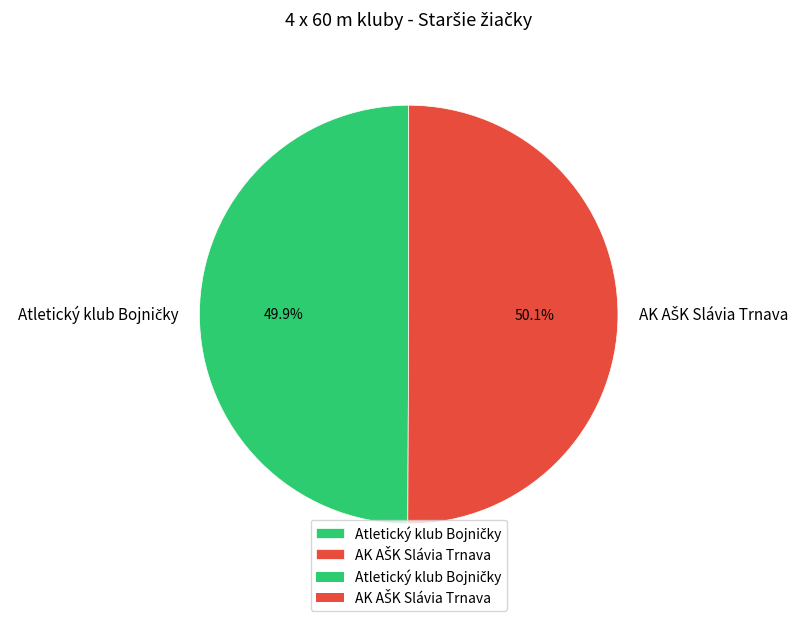

Is there a majority slice in this chart?

Yes